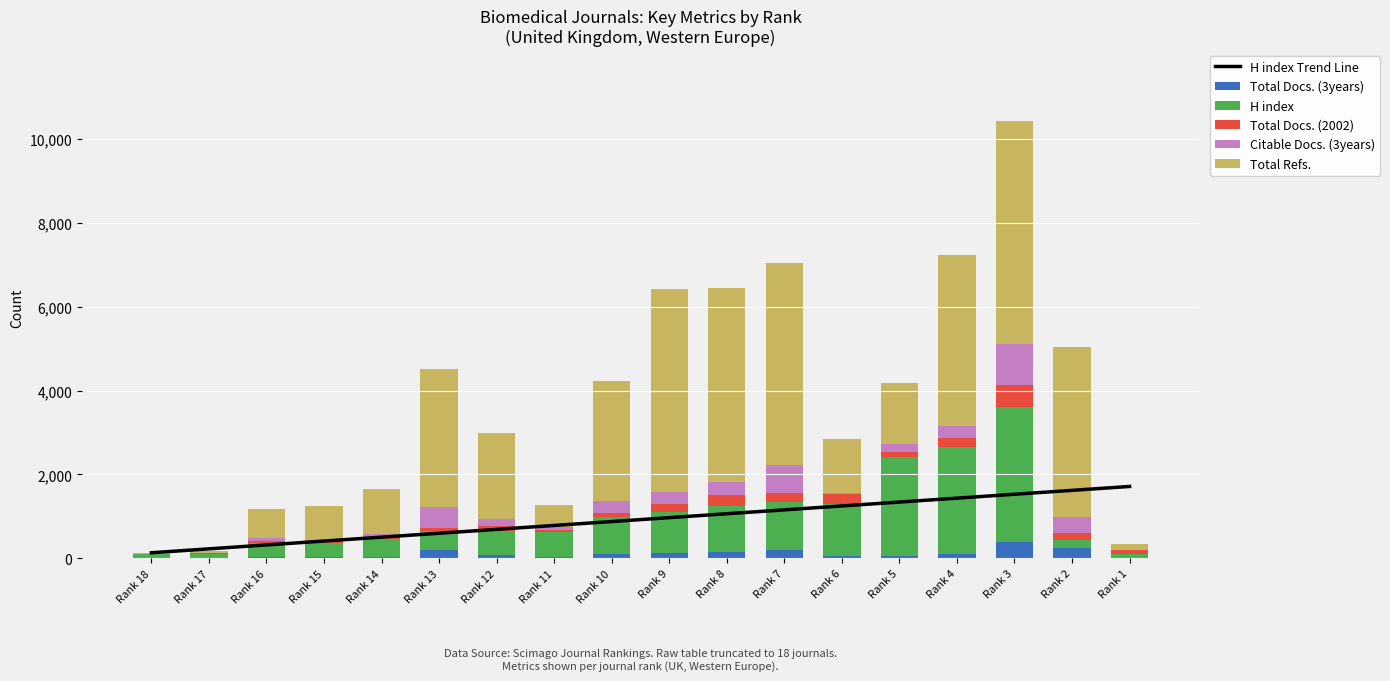

Reading left to right, list all the values displayed in this chart.

H index Trend Line: 133.1	226.1	319.0	411.9	504.9	597.8	690.7	783.7	876.6	969.5	1062.5	1155.4	1248.3	1341.3	1434.2	1527.1	1620.1	1713.0
Total Docs. (3years): 5.0	0.0	40.0	33.0	42.0	198.0	76.0	21.0	95.0	118.0	156.0	197.0	54.0	67.0	99.0	398.0	247.0	0.0
H index: 101.0	112.0	325.0	340.0	407.0	443.0	573.0	596.0	888.0	990.0	1103.0	1134.0	1231.0	2340.0	2544.0	3212.0	179.0	97.0
Total Docs. (2002): 1.0	8.0	51.0	49.0	67.0	86.0	117.0	67.0	107.0	187.0	239.0	224.0	246.0	122.0	235.0	511.0	179.0	97.0
Citable Docs. (3years): 0.0	4.0	72.0	23.0	64.0	498.0	168.0	55.0	278.0	295.0	316.0	665.0	36.0	199.0	269.0	984.0	378.0	0.0
Total Refs.: 21.0	49.0	685.0	809.0	1080.0	3282.0	2056.0	542.0	2869.0	4822.0	4631.0	4808.0	1266.0	1454.0	4093.0	5311.0	4052.0	145.0